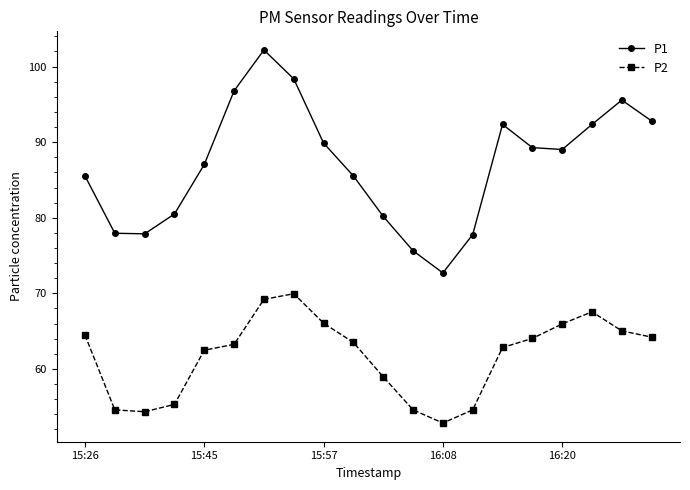

Rank the series by their maximum value, from highest to lowest.

P1, P2